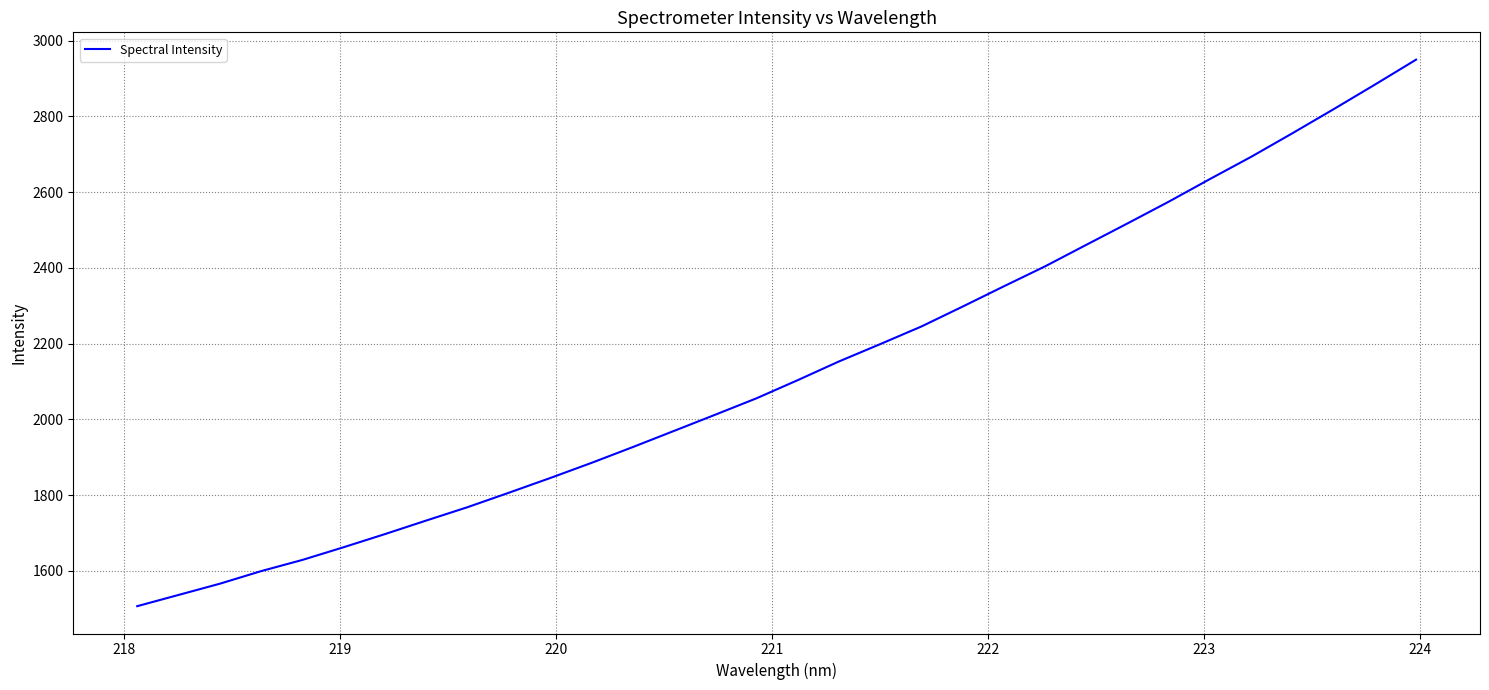

What is the greatest value displayed?

2949.8